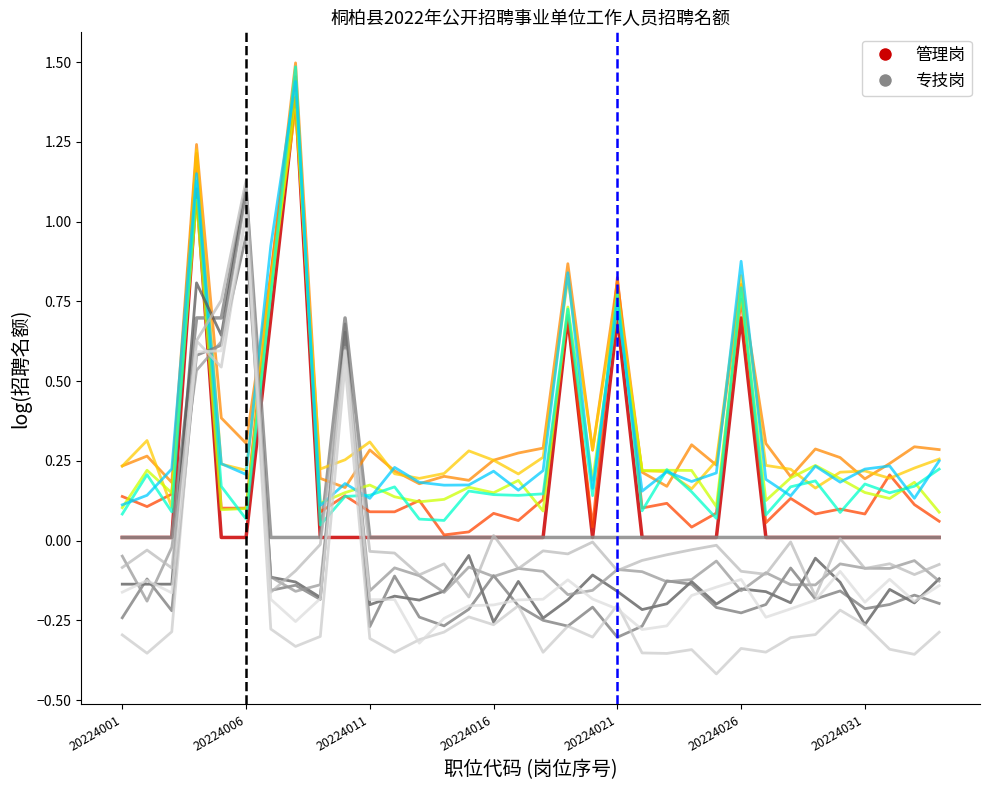

How many lines are shown in the chart?

14